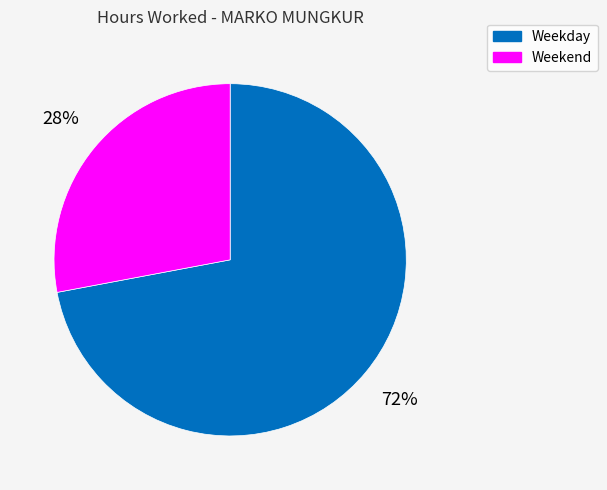

Count the number of slices in the pie.

2